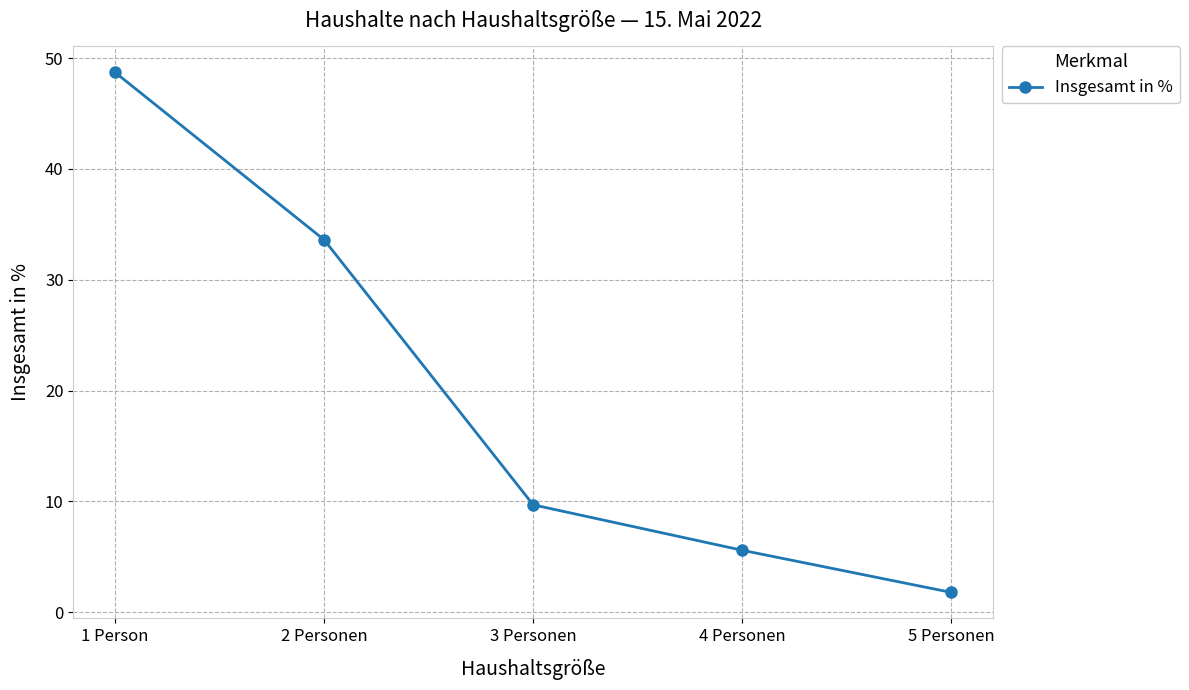

Rank the categories by value from lowest to highest.

5 Personen, 4 Personen, 3 Personen, 2 Personen, 1 Person